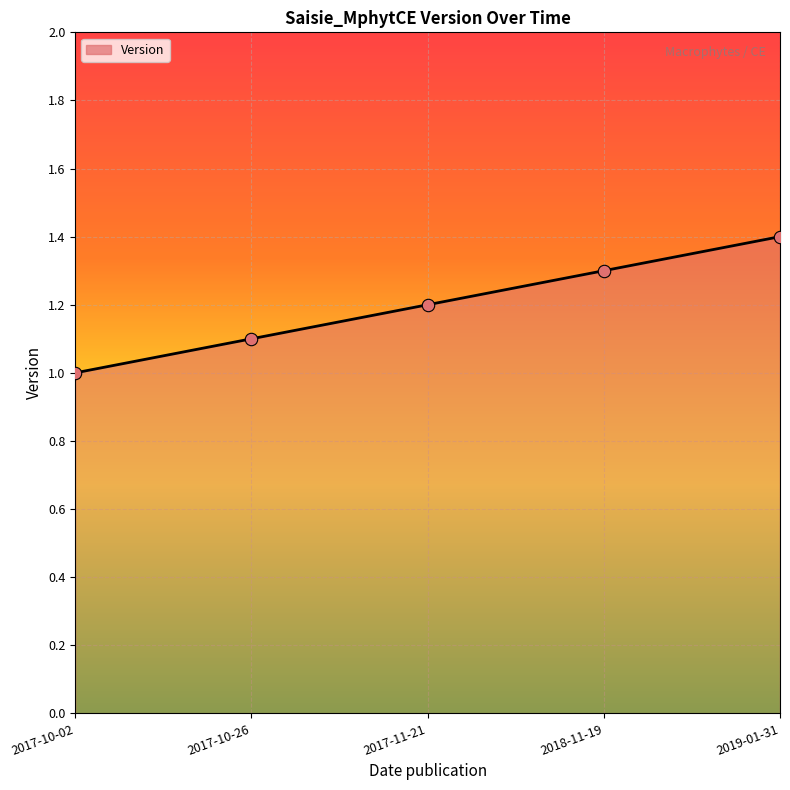

Approximately how many times larger is the value at 2017-10-02 compared to 2017-11-21?

0.8